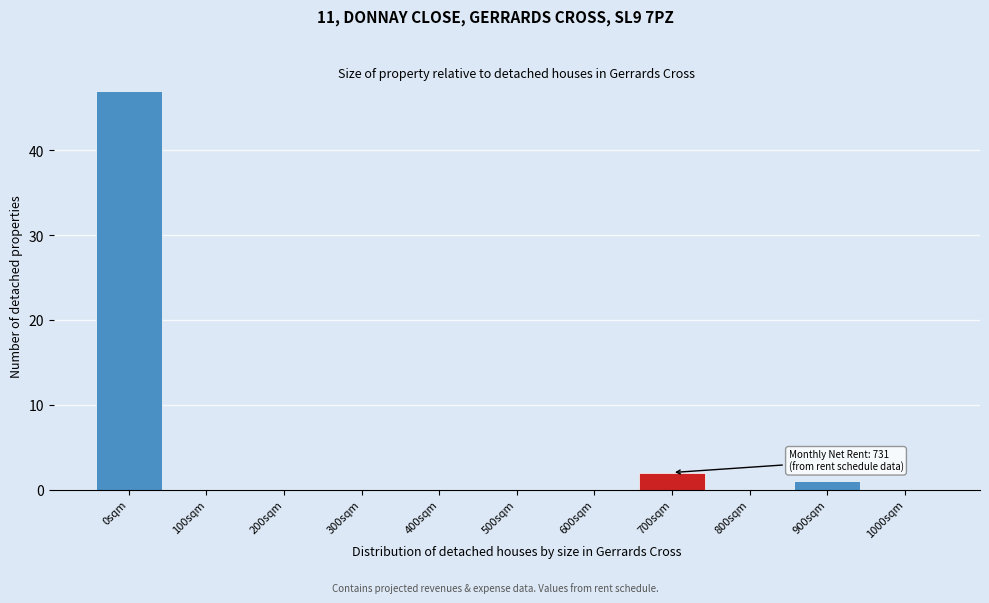

Reading left to right, transcribe all the data shown in this chart.

0sqm=47	100sqm=0	200sqm=0	300sqm=0	400sqm=0	500sqm=0	600sqm=0	700sqm=2	800sqm=0	900sqm=1	1000sqm=0